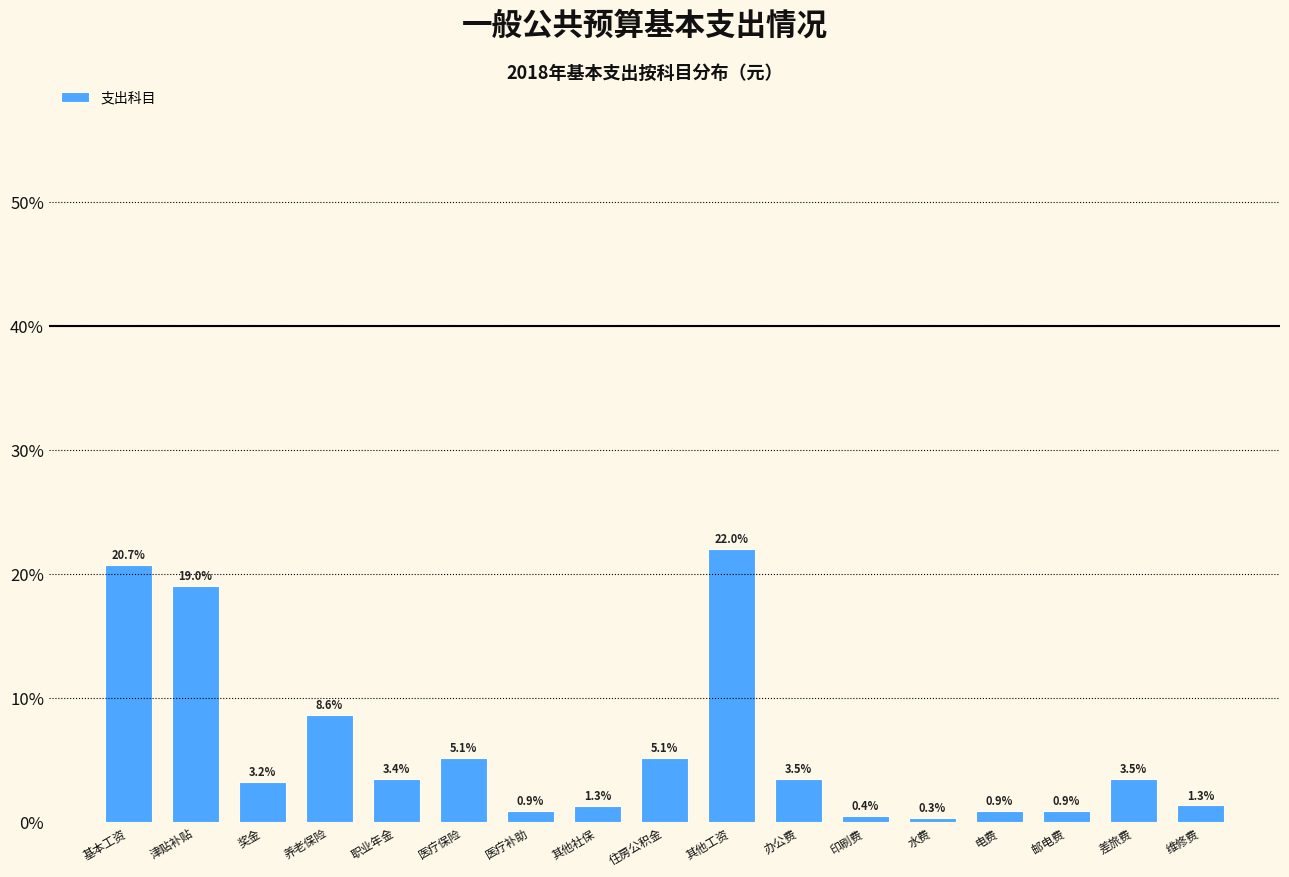

Reading left to right, transcribe all the data shown in this chart.

20.7	19.0	3.2	8.6	3.4	5.1	0.9	1.3	5.1	22.0	3.5	0.4	0.3	0.9	0.9	3.5	1.3